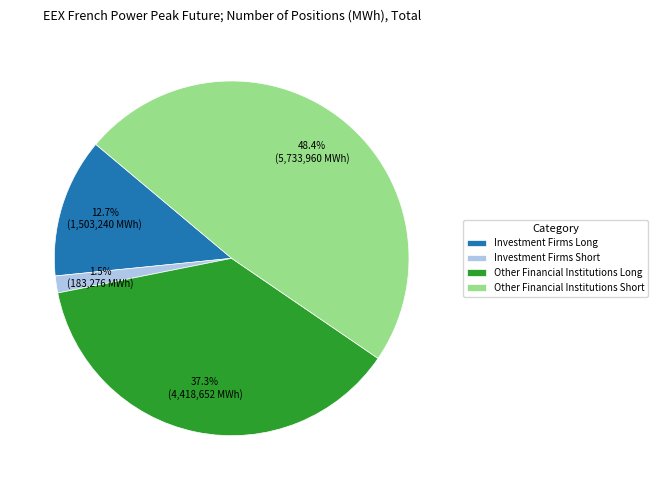

Which category has the smallest portion of the pie?

Investment Firms Short